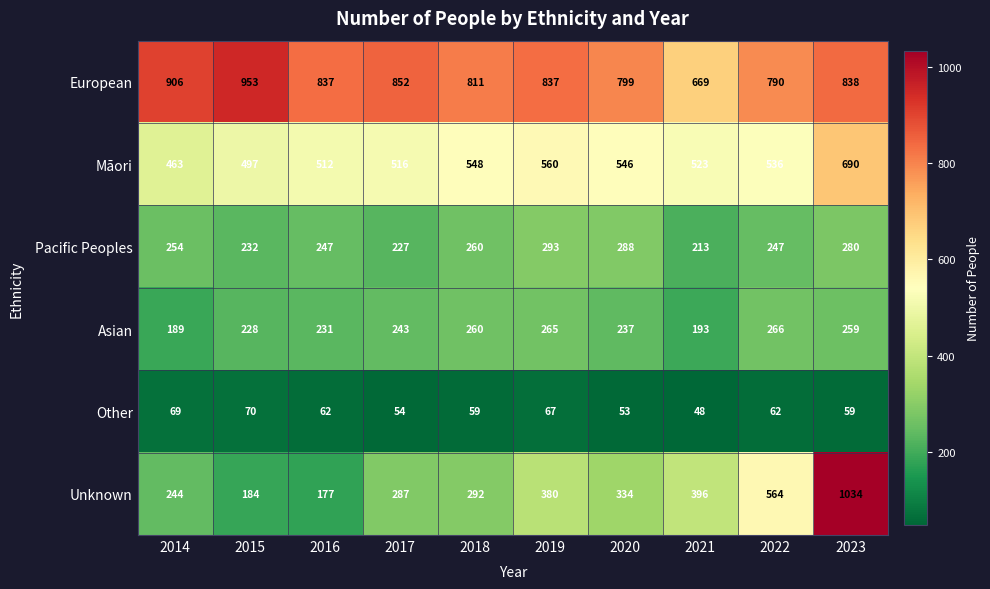

Where does the Other series first go above 62?

2014